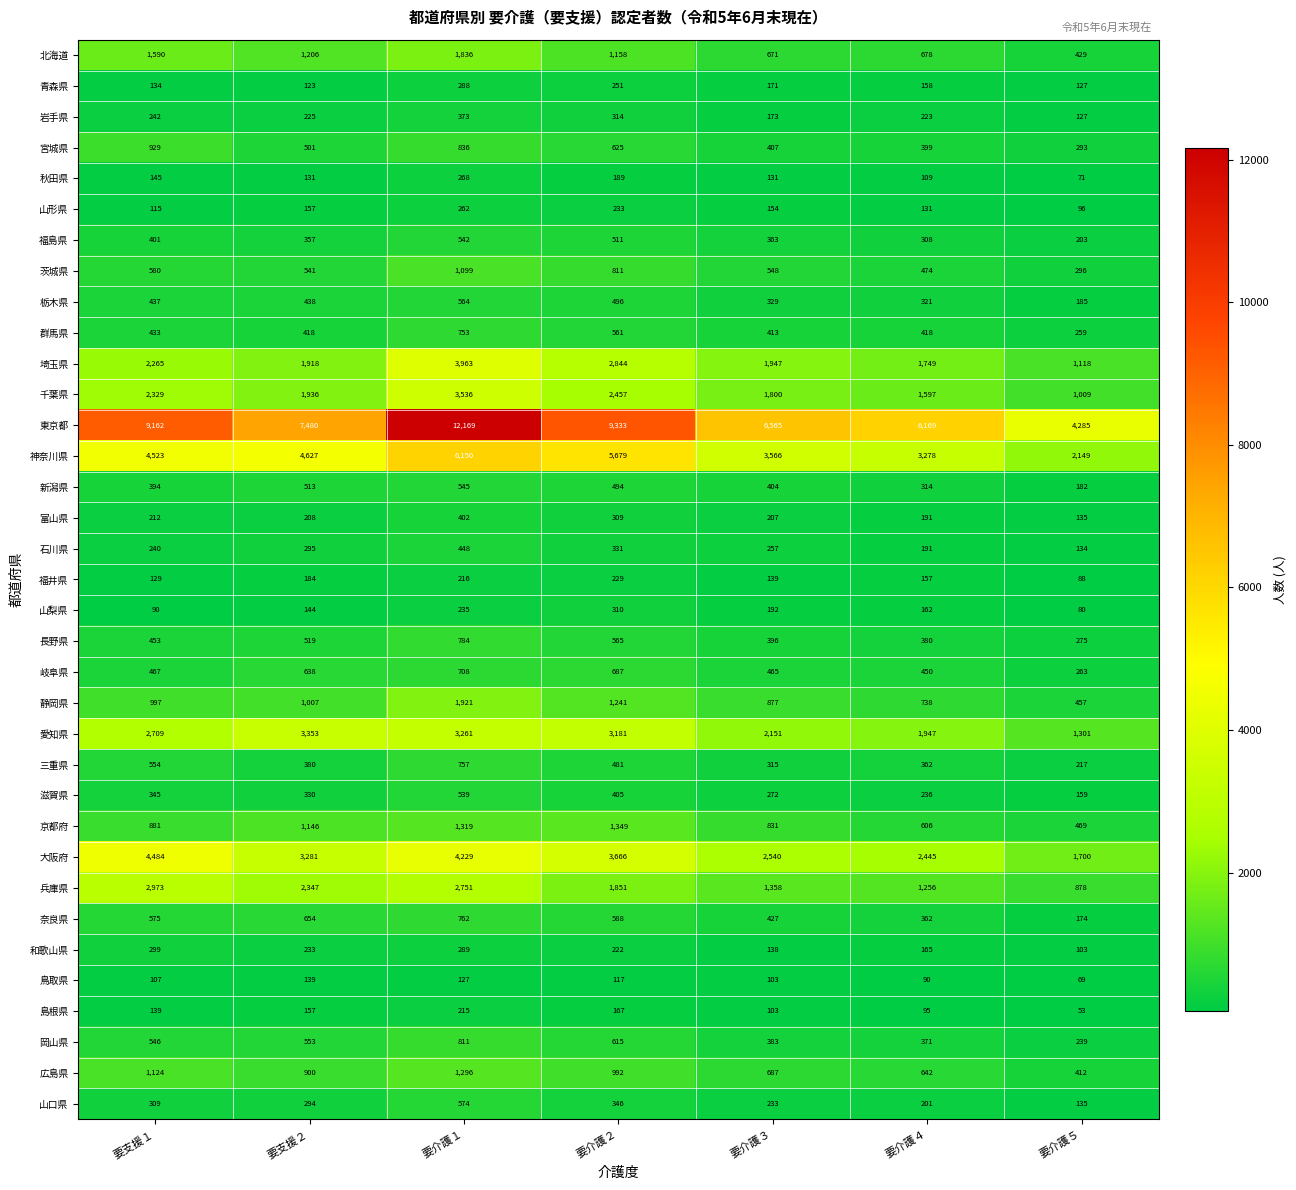

What is the difference between the 山形県 values at 要介護３ and 要介護２?

79